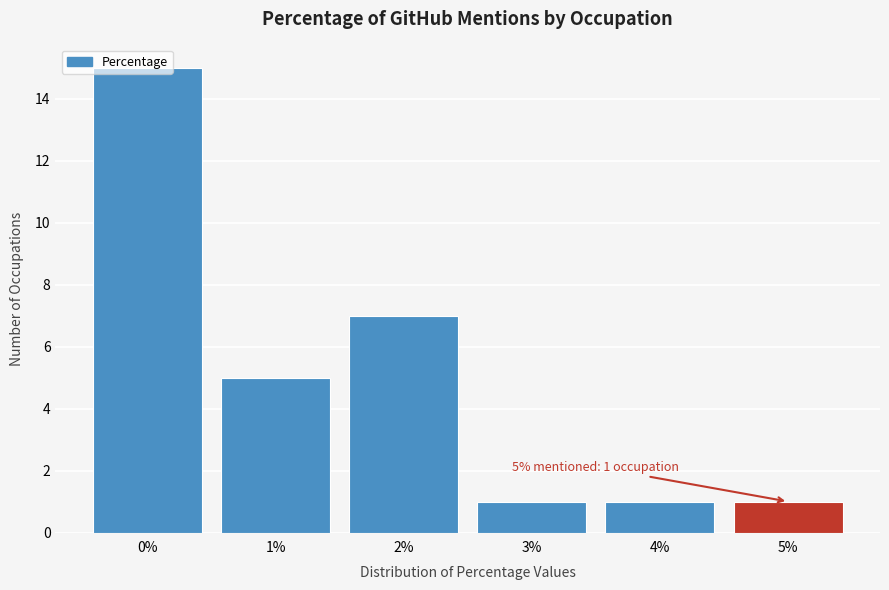

Which range on the x-axis has the tallest bar?

-0.5 to 0.5